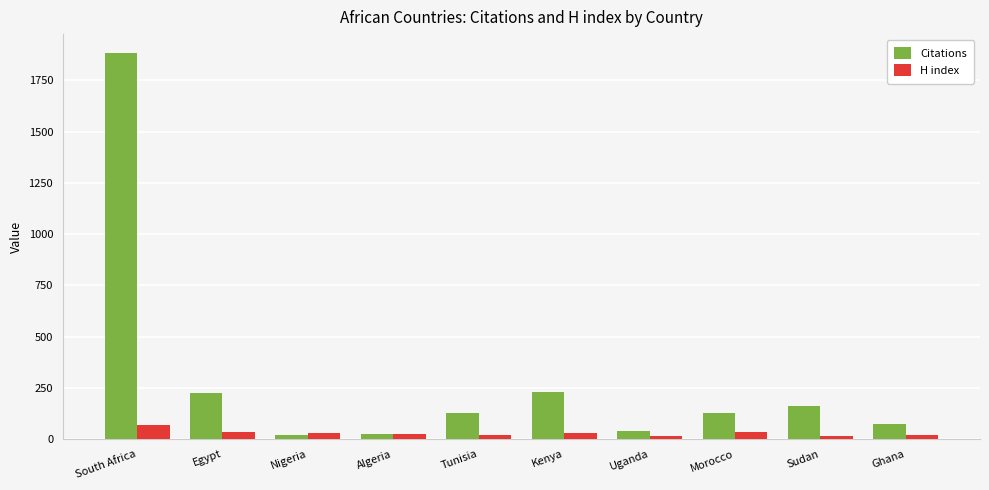

What are all the series names shown in the legend?

Citations, H index